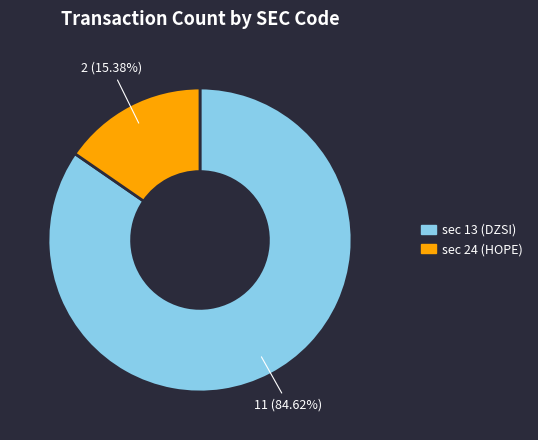

Does any single category account for the majority?

Yes